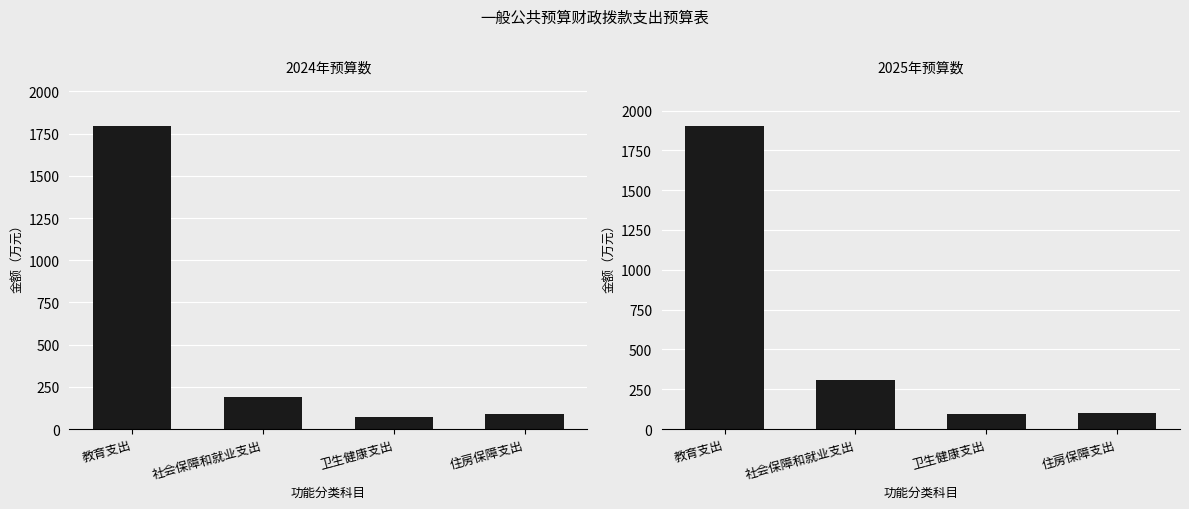

What is the sum of the 2025年预算数 values at 卫生健康支出 and 住房保障支出?

193.9